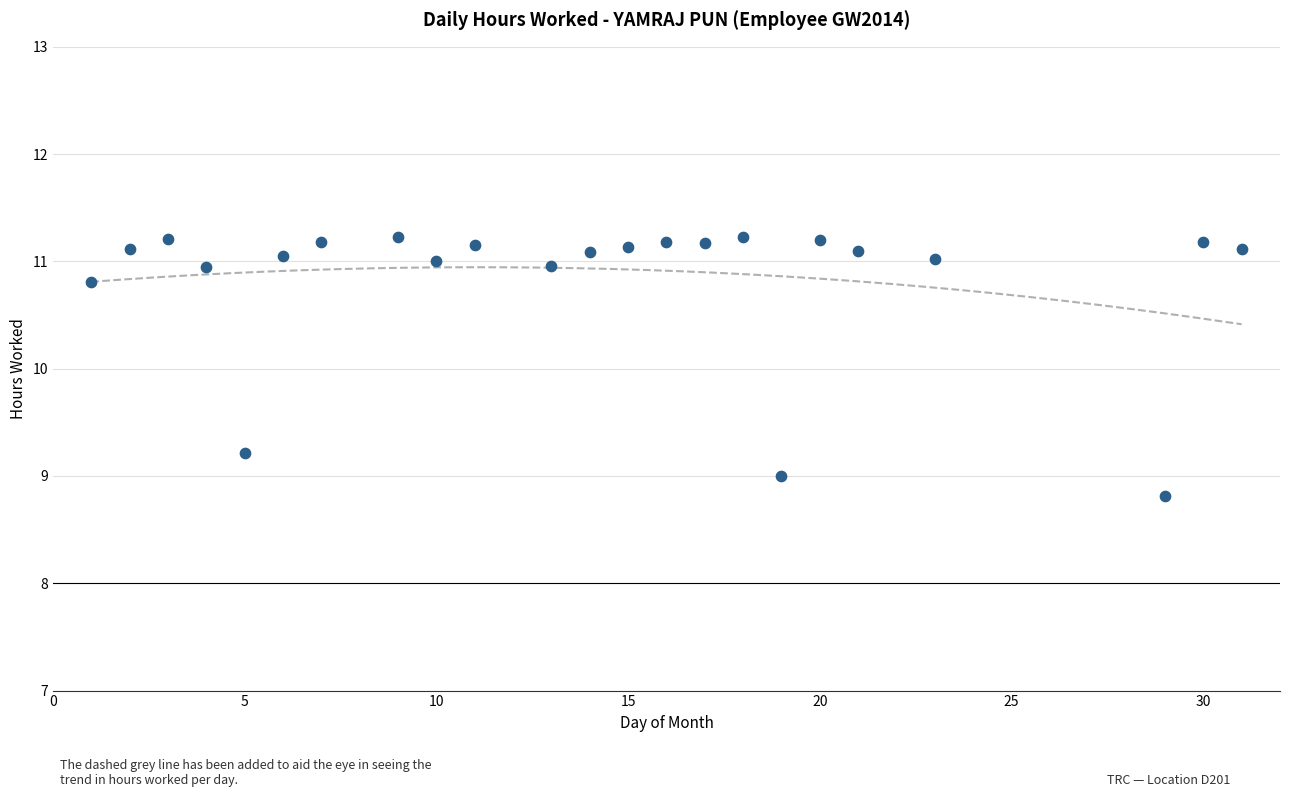

What is the range of Y values (max minus min)?

2.4